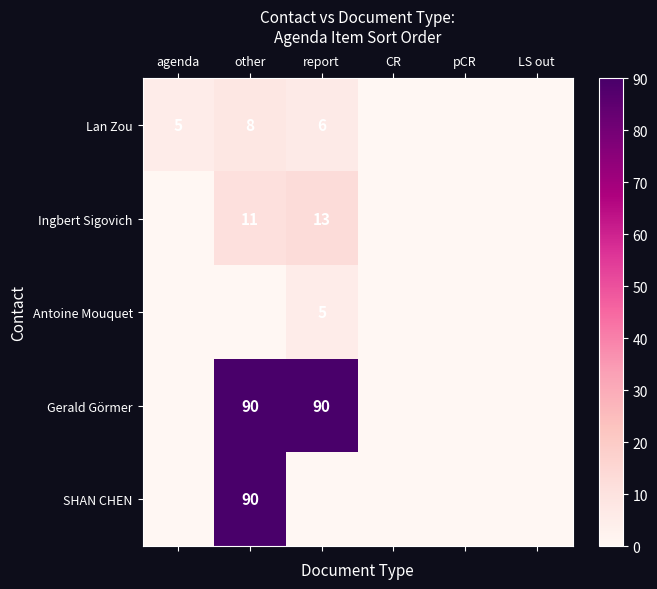

At which category is the sum across all series the highest?

other